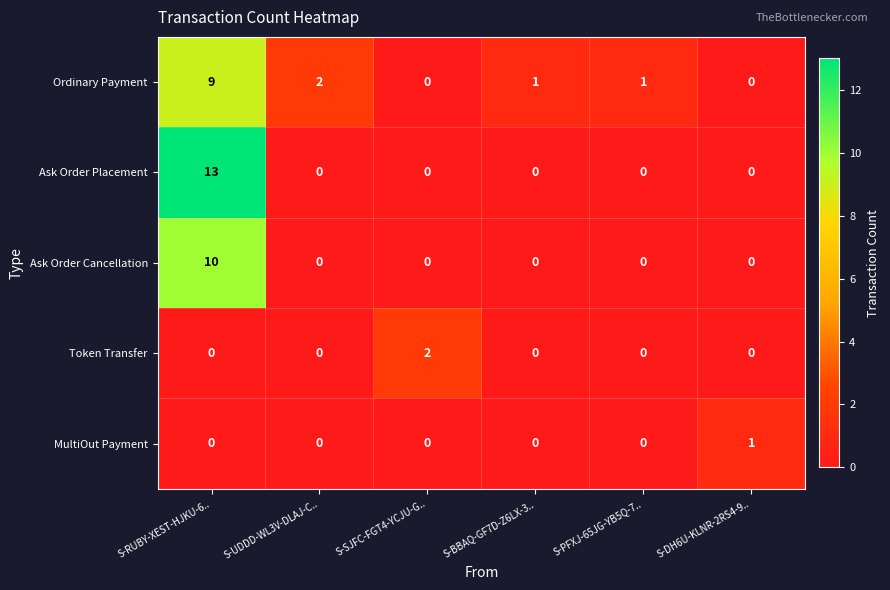

Reading left to right, what are all the values shown in this chart?

Ordinary Payment: 9	2	0	1	1	0
Ask Order Placement: 13	0	0	0	0	0
Ask Order Cancellation: 10	0	0	0	0	0
Token Transfer: 0	0	2	0	0	0
MultiOut Payment: 0	0	0	0	0	1